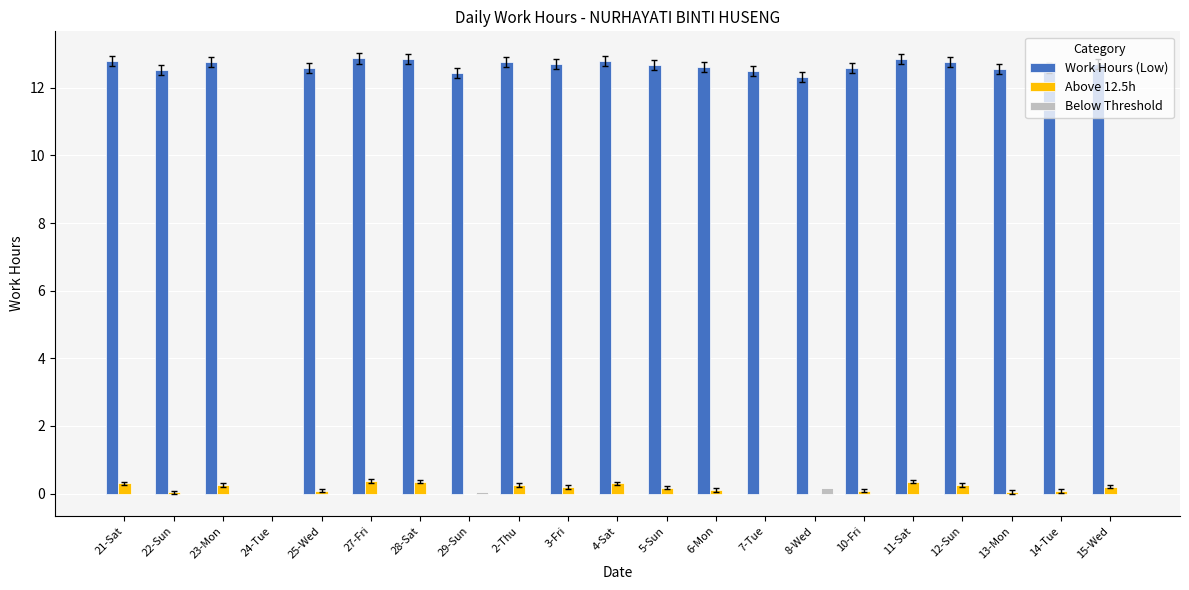

The Work Hours (Low) series shows 12.8 at 21-Sat. True or false?

True